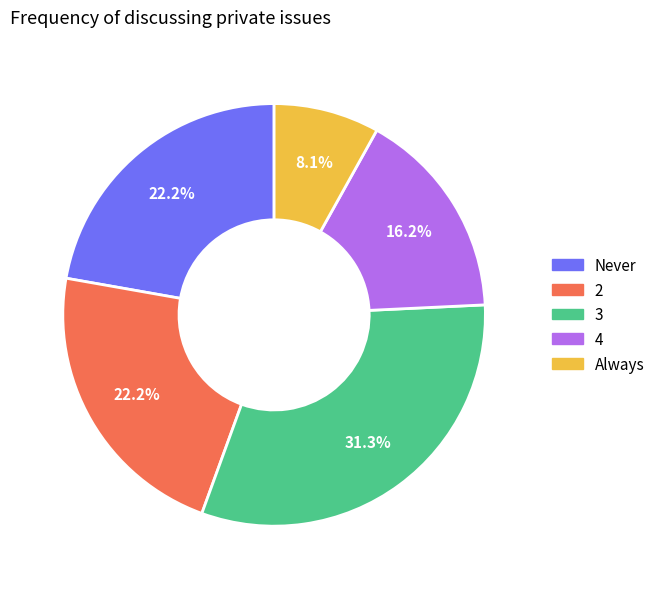

To the nearest percent, what is the combined percentage of Always and 2?

30%